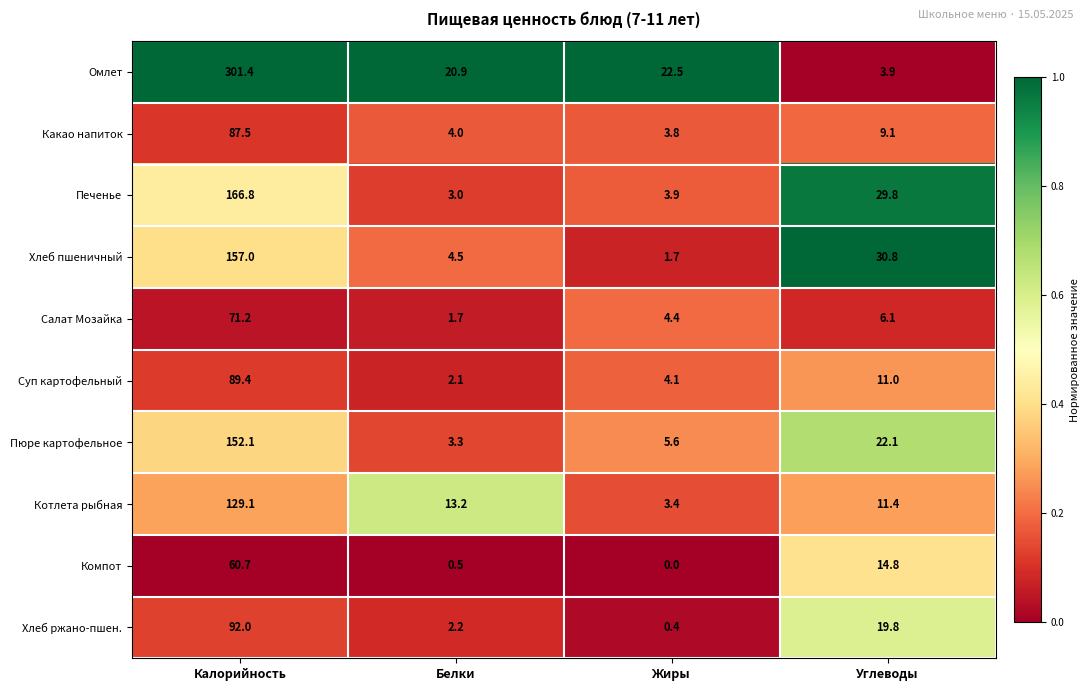

What is the difference between the Салат Мозайка values at Жиры and Калорийность?

66.8